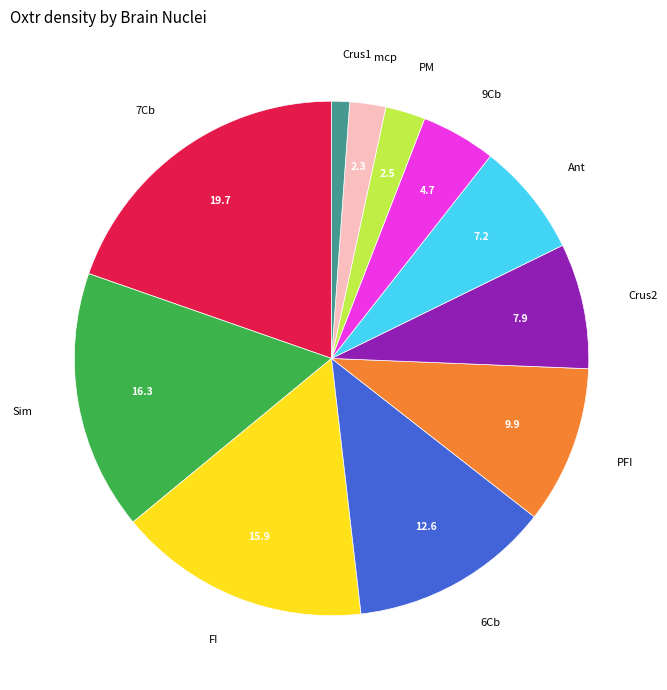

Does 9Cb account for over 50% of the chart?

No